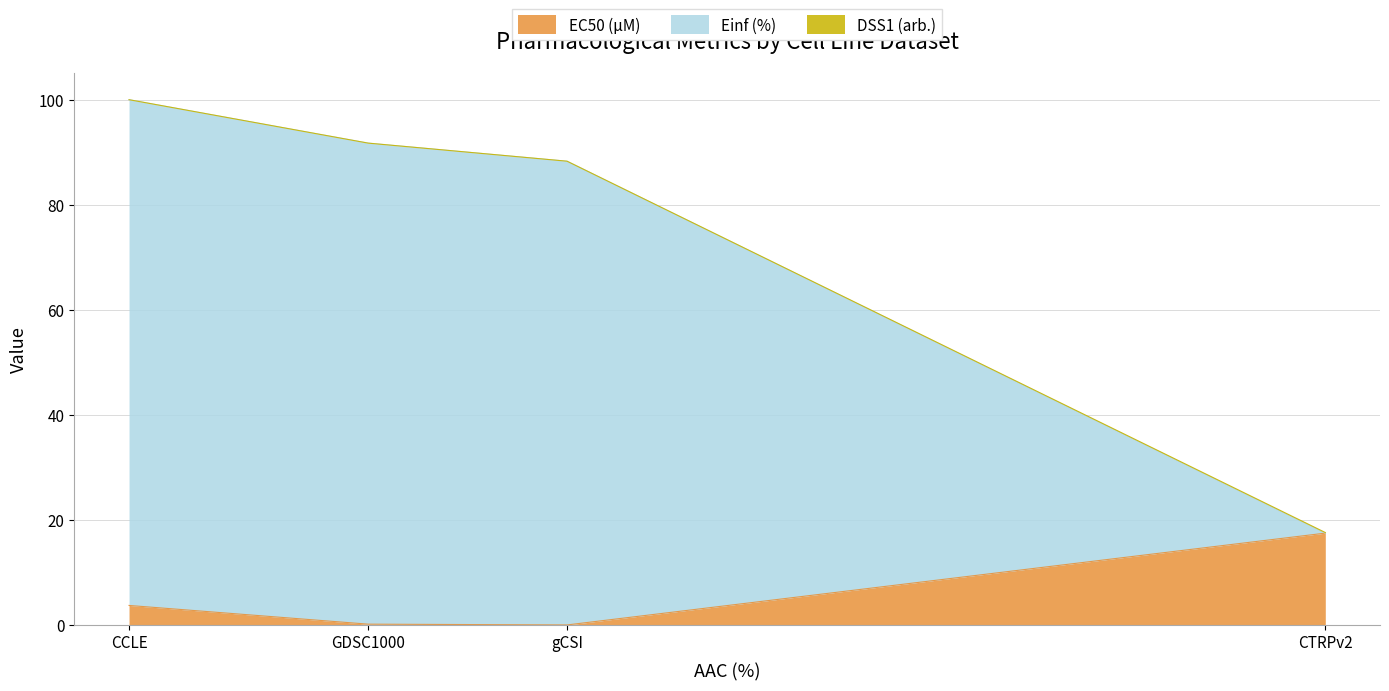

What is the maximum value for EC50 (µM)?

17.5